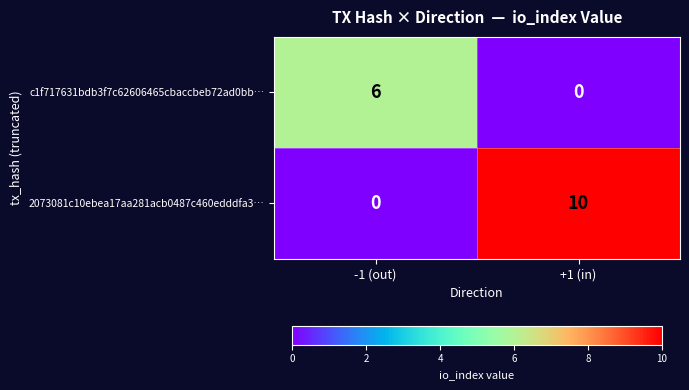

Reading left to right, extract all data points from this chart.

c1f717631bdb3f7c62606465cbaccbeb72ad0bb…: 6	0
2073081c10ebea17aa281acb0487c460edddfa3…: 0	10